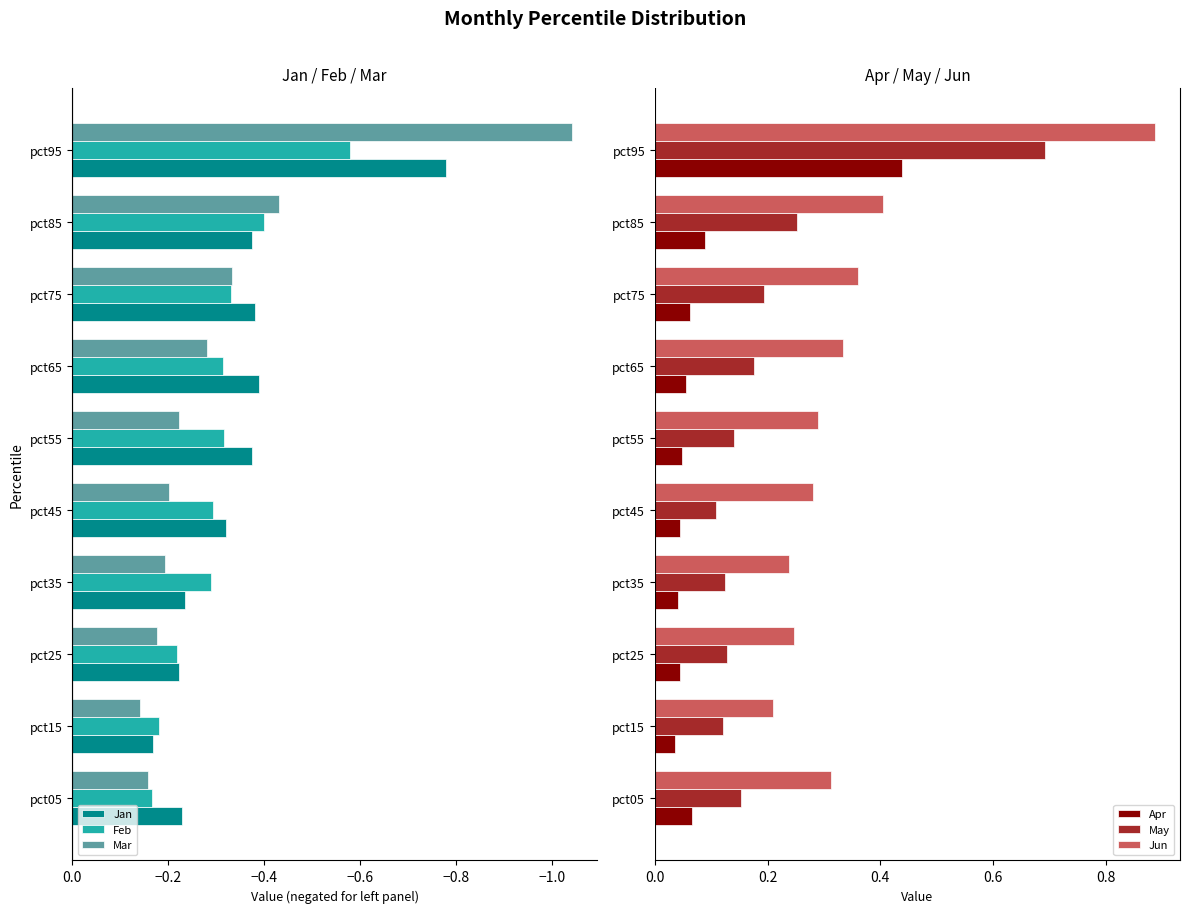

What is the value of the May bar at the 3rd from the left?

0.1